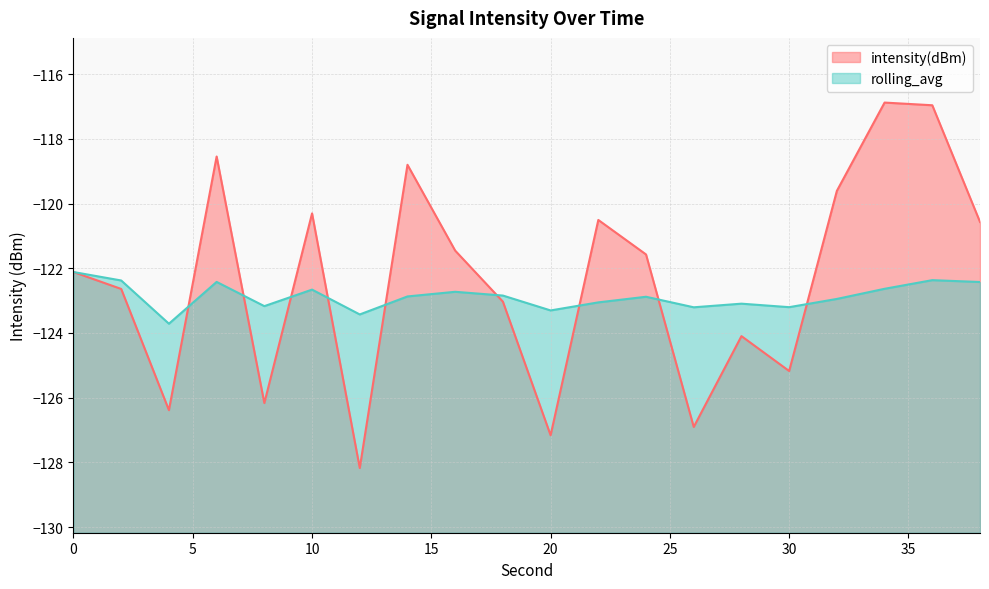

The value of rolling_avg at 6 is -43.9. True or false?

False